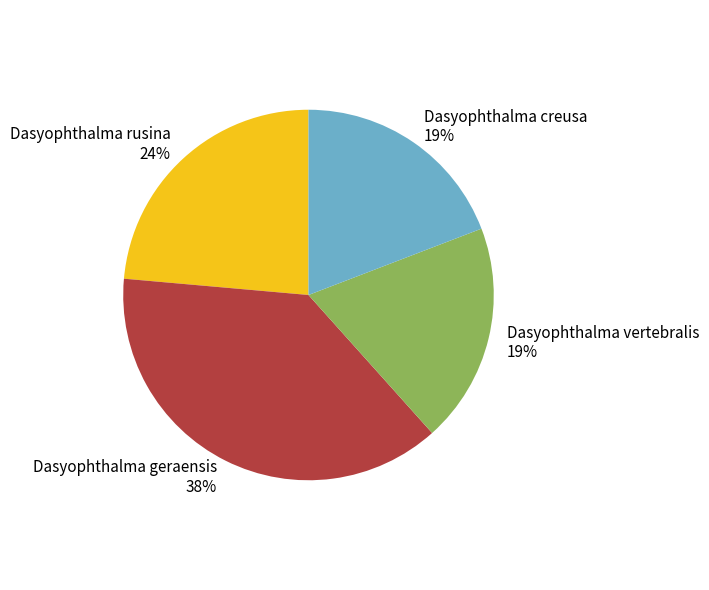

To the nearest percent, what is the combined percentage of Dasyophthalma creusa and Dasyophthalma rusina?

43%